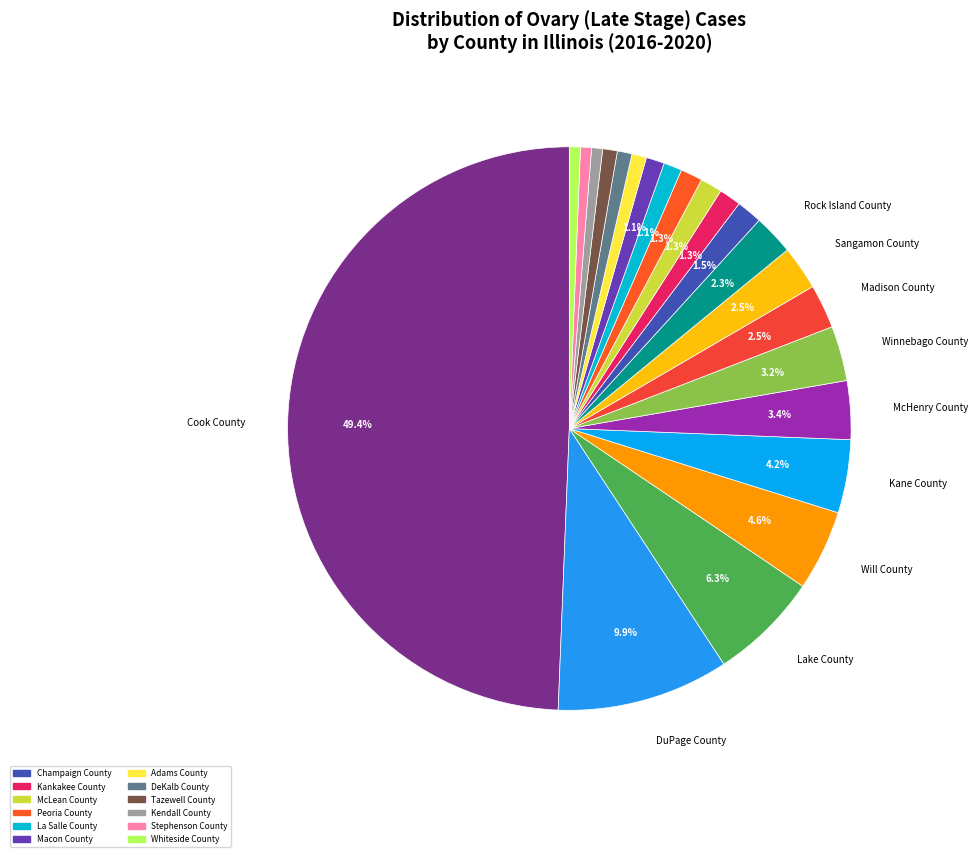

Count the number of slices in the pie.

22